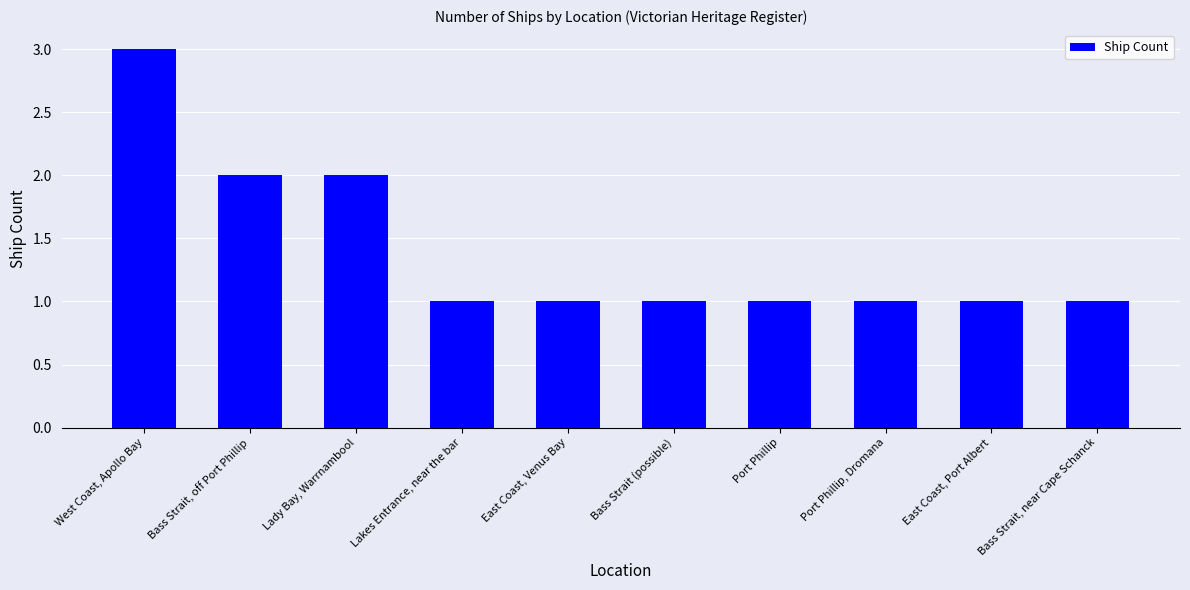

The chart shows a value of 3 at Bass Strait, off Port Phillip. True or false?

False